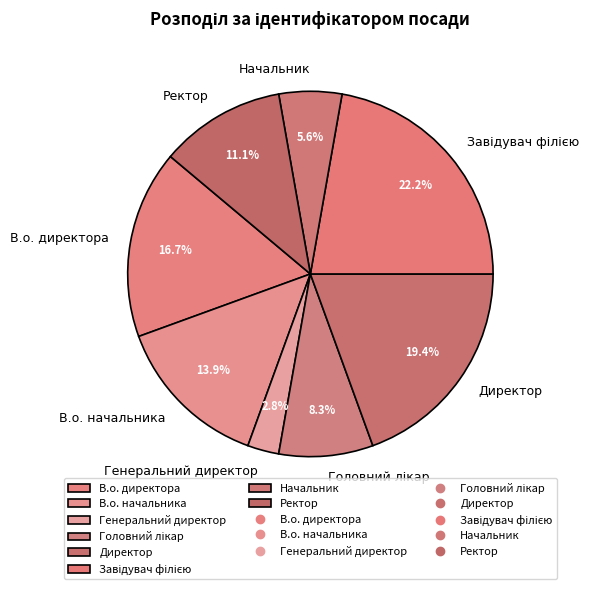

Combined, do В.о. директора and Генеральний директор account for over 50%?

No